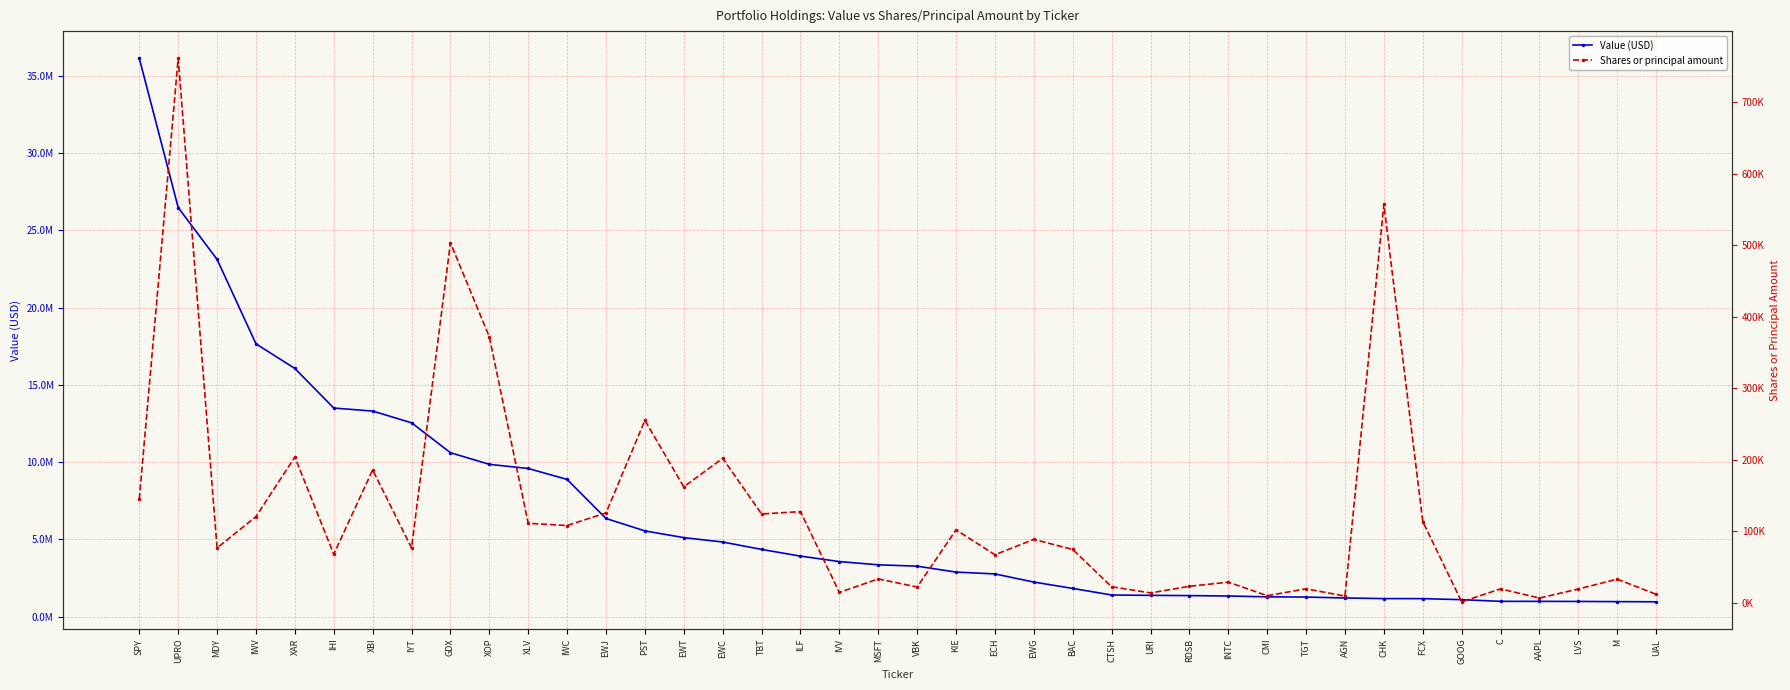

What is the total value across all series at GDX?

11113070